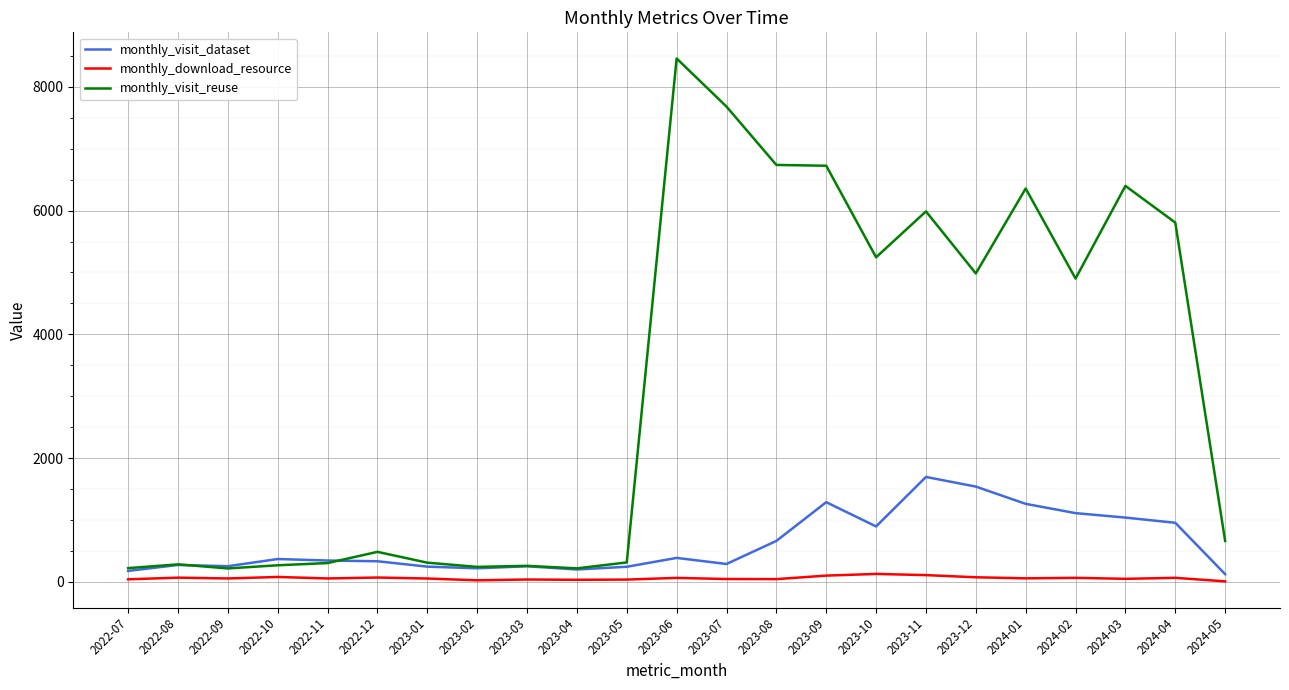

Is the value of monthly_visit_reuse at 2024-03 greater than the value of monthly_download_resource at 2022-12?

Yes